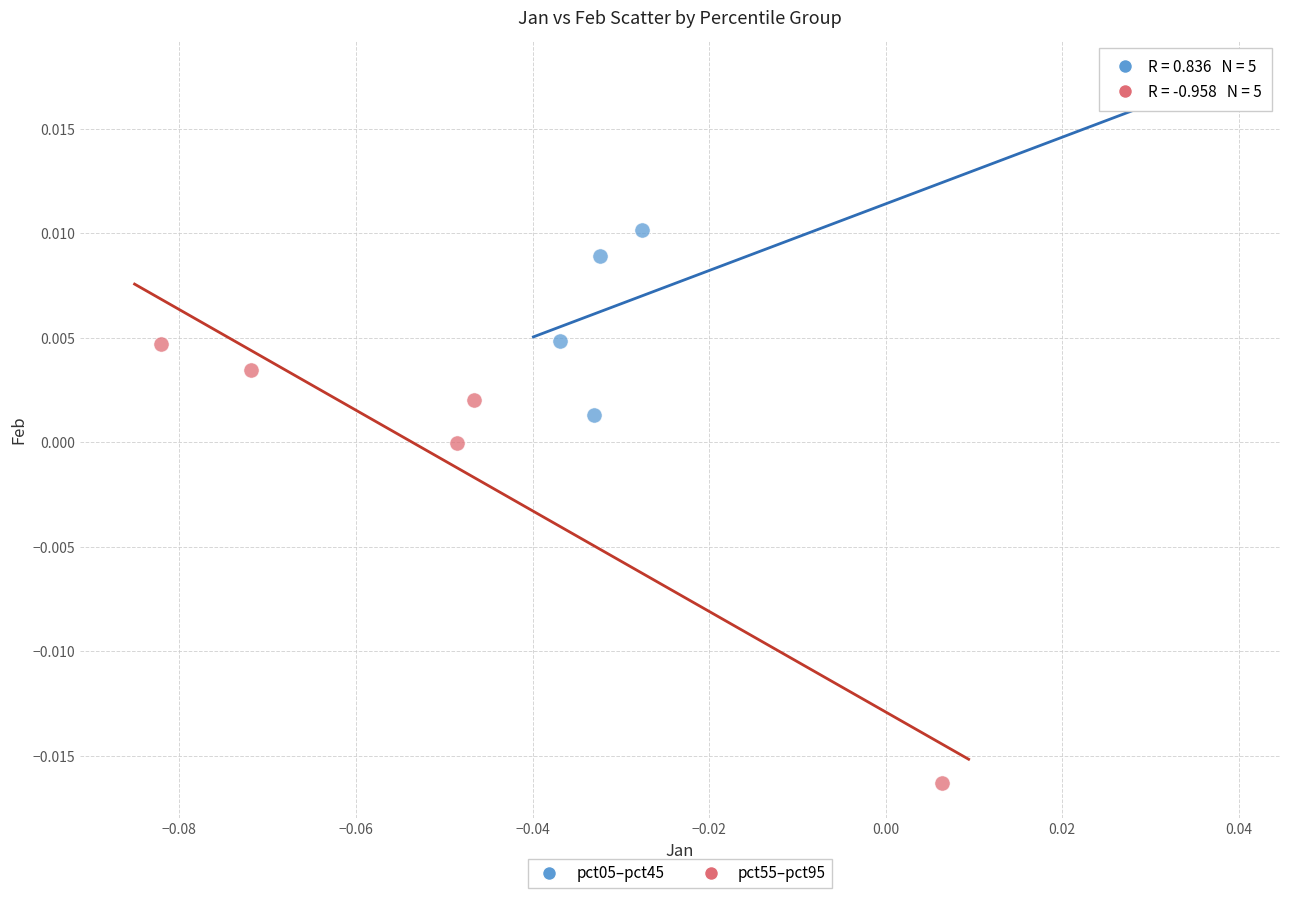

Which series reaches the minimum Y coordinate?

pct55–pct95